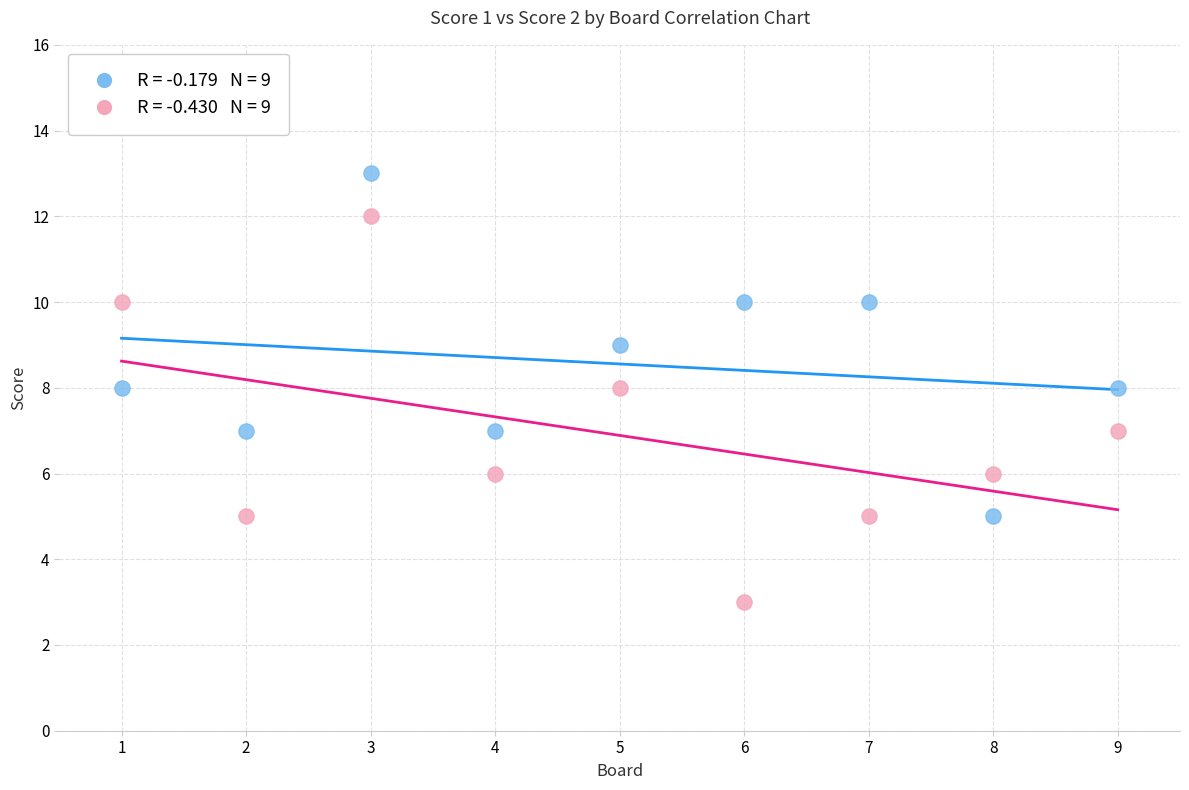

Across all data points, what is the range of Y values (max minus min)?

10